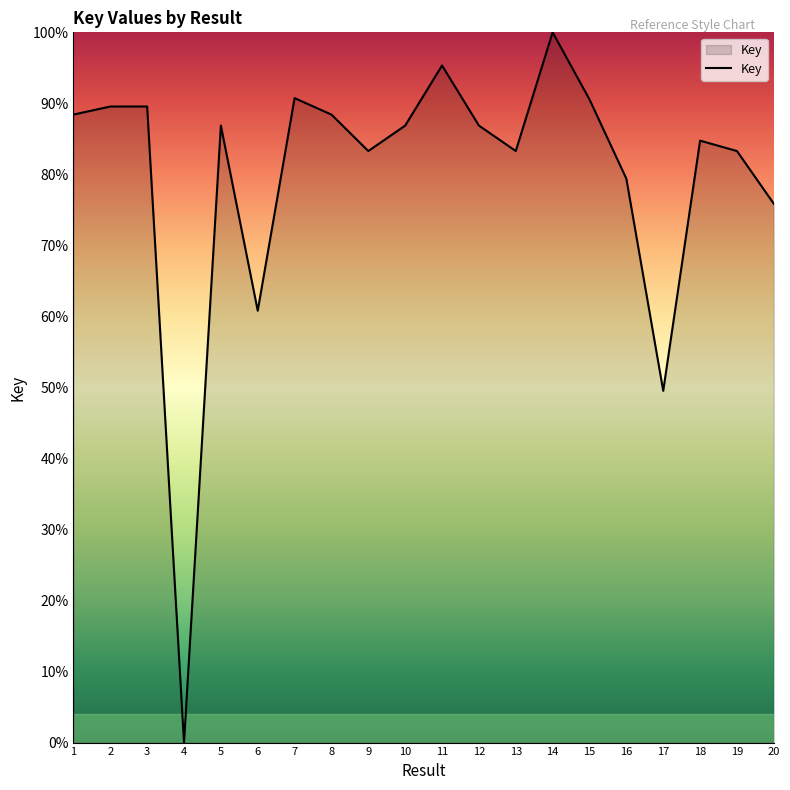

What is the change in value from 9 to 11?

+12.0